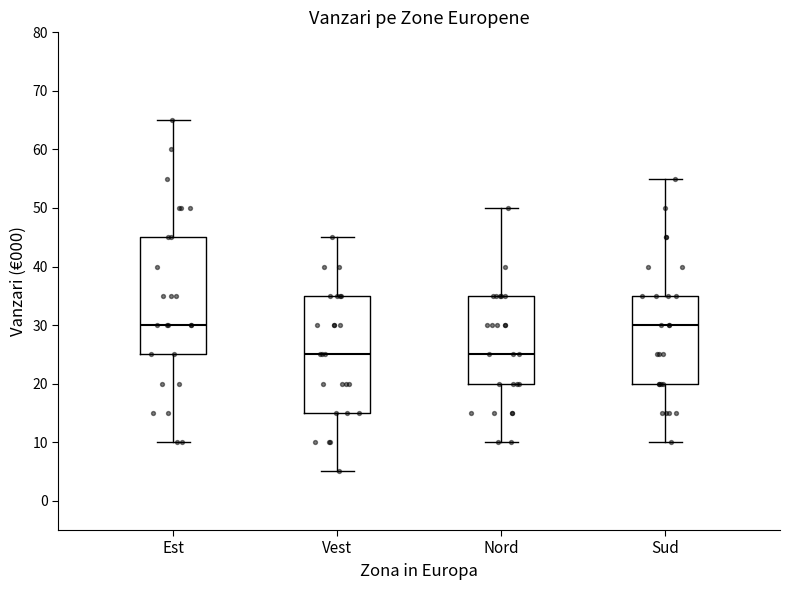

Reading left to right, read every box against the y-axis: the position of its median line, the range the box covers, and the ends of its whiskers. The values are not printed on the chart, so give them approximately, as read against the axis.

Est: median 30, box 25 to 45, whiskers 10 to 65
Vest: median 25, box 15 to 35, whiskers 5 to 45
Nord: median 25, box 20 to 35, whiskers 10 to 50
Sud: median 30, box 20 to 35, whiskers 10 to 55